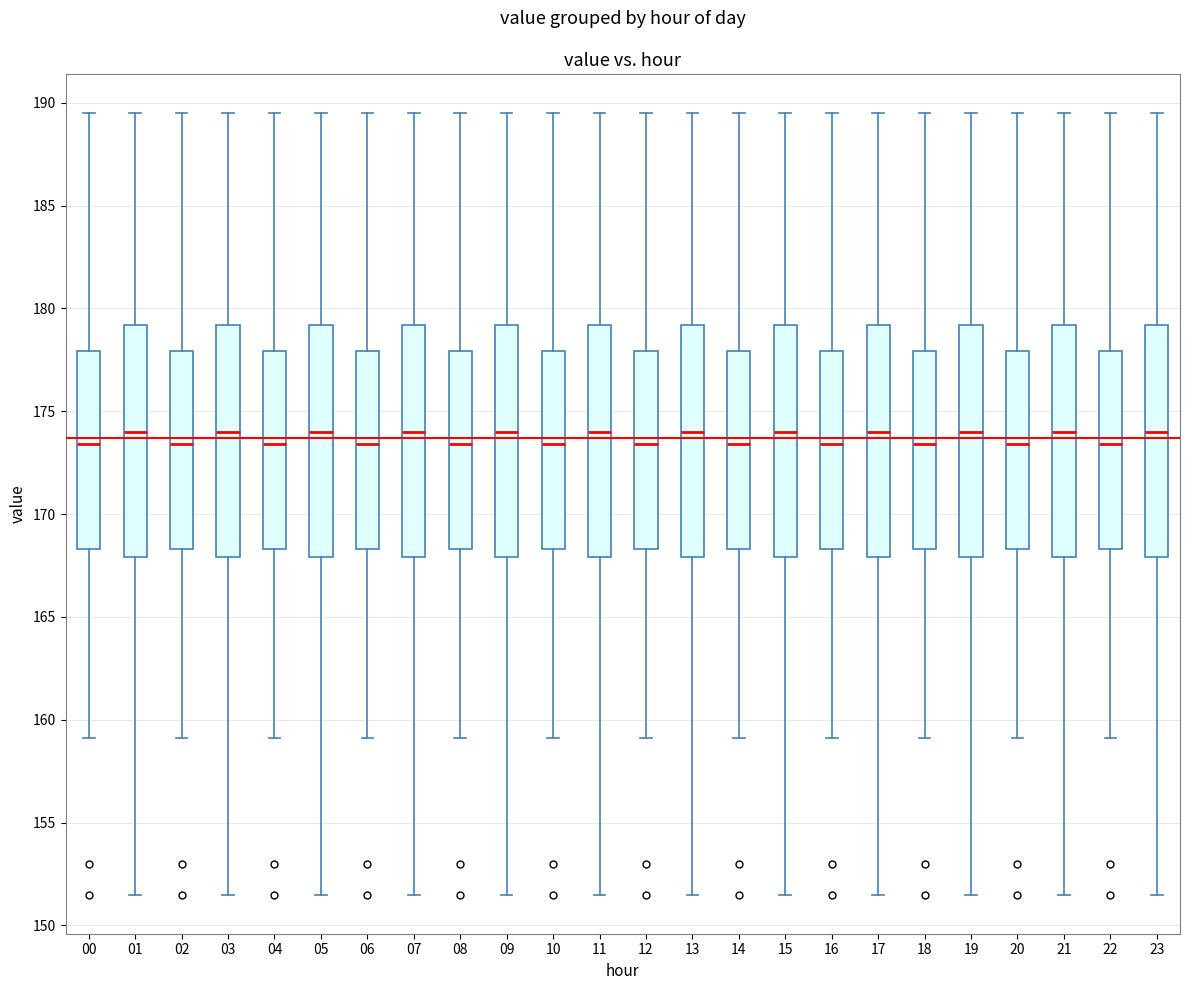

Reading left to right, read every box against the y-axis: the position of its median line, the range the box covers, and the ends of its whiskers. The values are not printed on the chart, so give them approximately, as read against the axis.

00: median 173.5, box 168.5 to 178.0, whiskers 159.0 to 189.5
01: median 174.0, box 168.0 to 179.0, whiskers 151.5 to 189.5
02: median 173.5, box 168.5 to 178.0, whiskers 159.0 to 189.5
03: median 174.0, box 168.0 to 179.0, whiskers 151.5 to 189.5
04: median 173.5, box 168.5 to 178.0, whiskers 159.0 to 189.5
05: median 174.0, box 168.0 to 179.0, whiskers 151.5 to 189.5
06: median 173.5, box 168.5 to 178.0, whiskers 159.0 to 189.5
07: median 174.0, box 168.0 to 179.0, whiskers 151.5 to 189.5
08: median 173.5, box 168.5 to 178.0, whiskers 159.0 to 189.5
09: median 174.0, box 168.0 to 179.0, whiskers 151.5 to 189.5
10: median 173.5, box 168.5 to 178.0, whiskers 159.0 to 189.5
11: median 174.0, box 168.0 to 179.0, whiskers 151.5 to 189.5
12: median 173.5, box 168.5 to 178.0, whiskers 159.0 to 189.5
13: median 174.0, box 168.0 to 179.0, whiskers 151.5 to 189.5
14: median 173.5, box 168.5 to 178.0, whiskers 159.0 to 189.5
15: median 174.0, box 168.0 to 179.0, whiskers 151.5 to 189.5
16: median 173.5, box 168.5 to 178.0, whiskers 159.0 to 189.5
17: median 174.0, box 168.0 to 179.0, whiskers 151.5 to 189.5
18: median 173.5, box 168.5 to 178.0, whiskers 159.0 to 189.5
19: median 174.0, box 168.0 to 179.0, whiskers 151.5 to 189.5
20: median 173.5, box 168.5 to 178.0, whiskers 159.0 to 189.5
21: median 174.0, box 168.0 to 179.0, whiskers 151.5 to 189.5
22: median 173.5, box 168.5 to 178.0, whiskers 159.0 to 189.5
23: median 174.0, box 168.0 to 179.0, whiskers 151.5 to 189.5